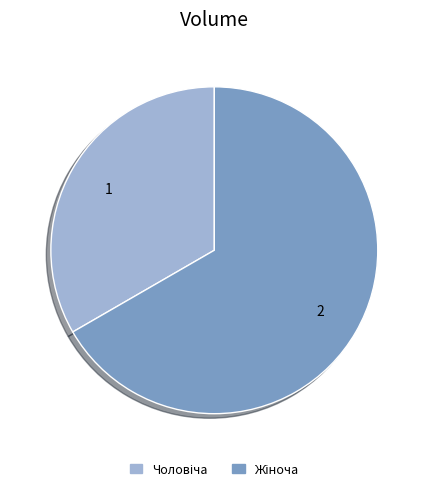

Is there any slice that represents more than half of the pie?

Yes